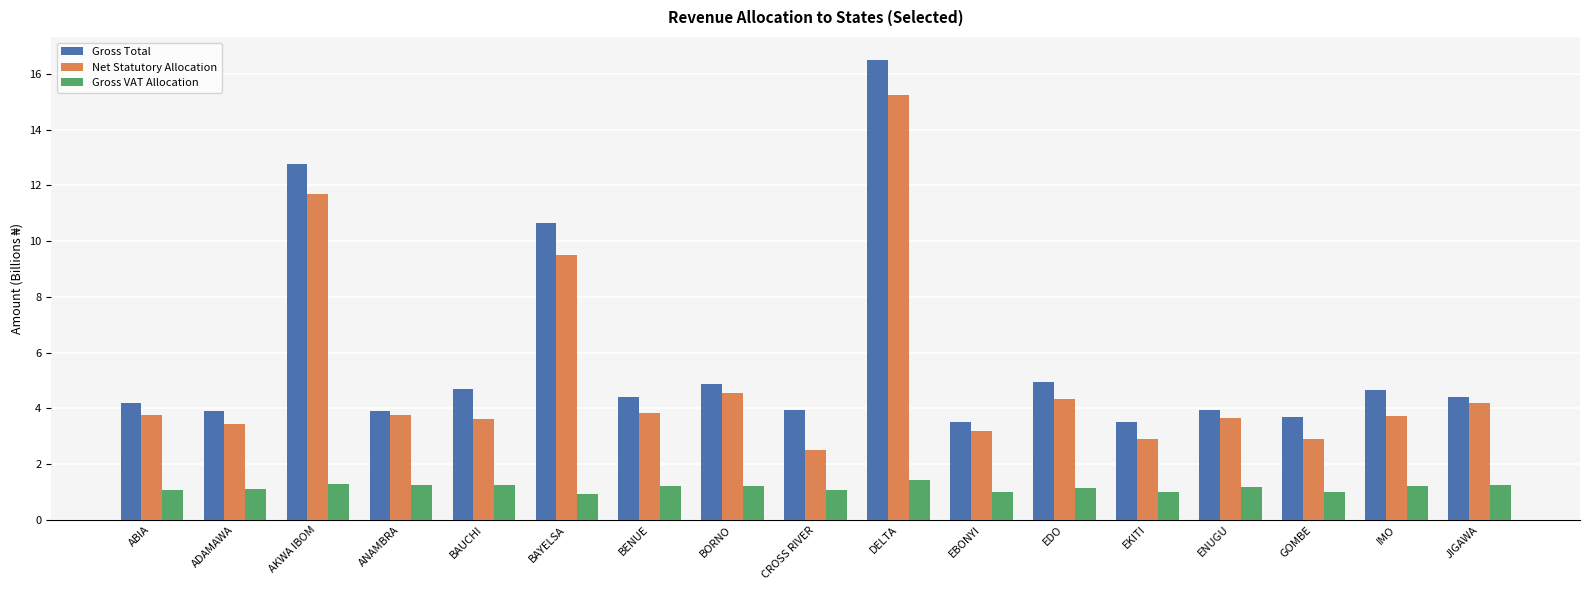

What is the minimum value shown in the chart?

0.9